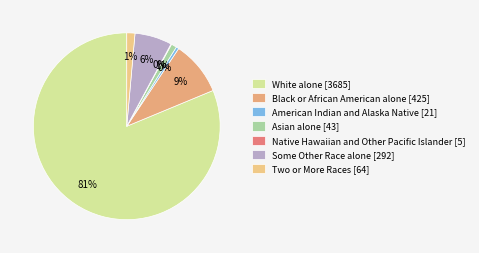

Is Two or More Races the majority of the pie?

No